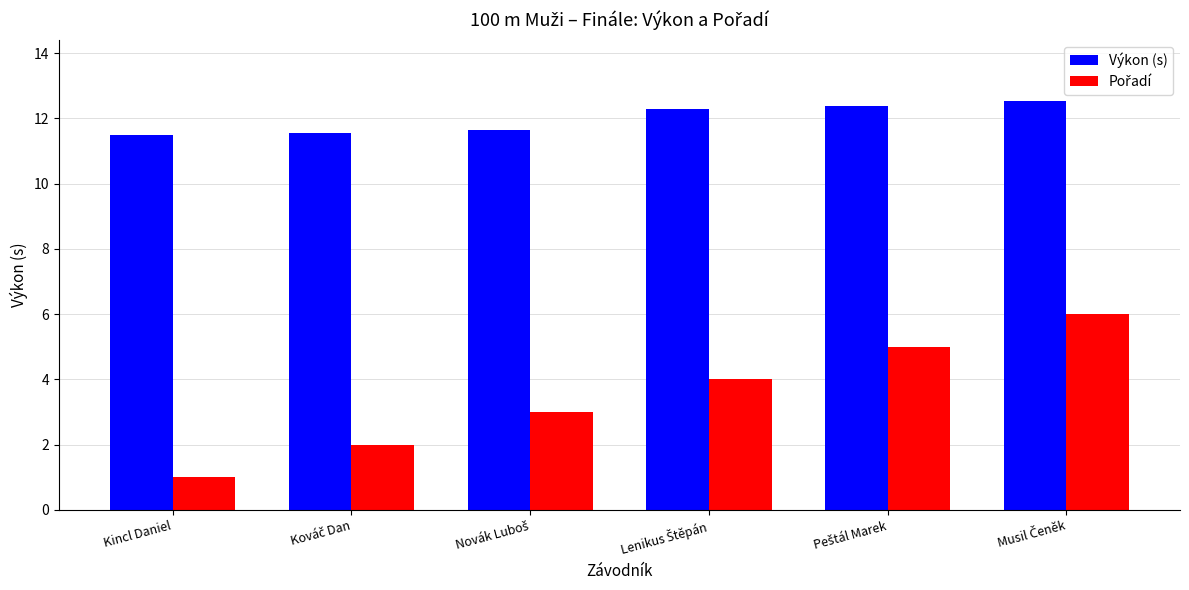

What is the maximum value shown in the chart?

12.5